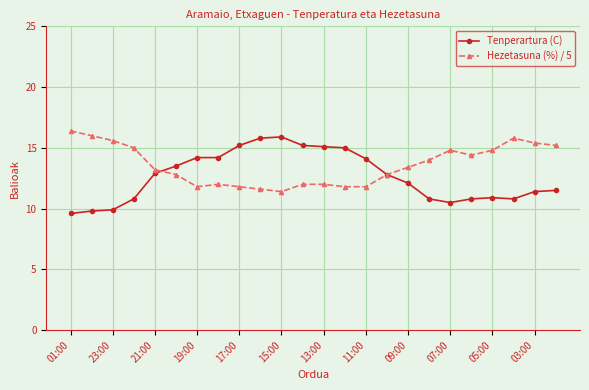

What is the lowest value of the Tenperartura (C) series?

9.6